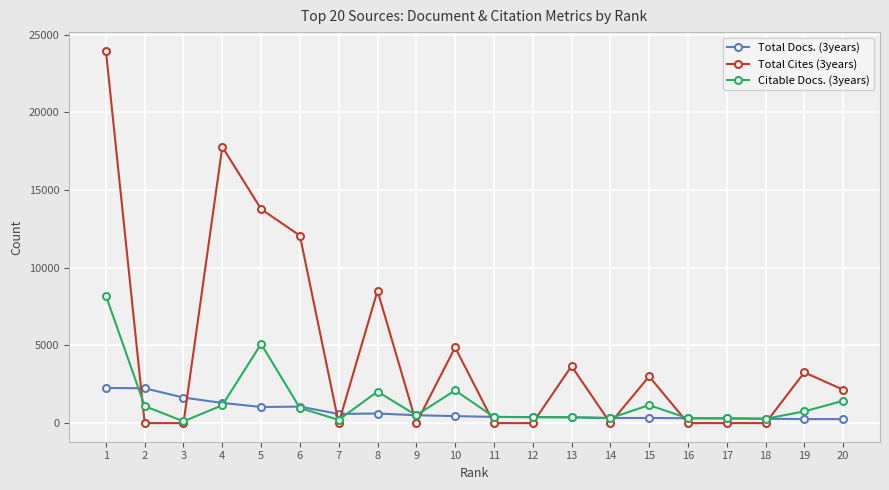

Rank the series by their maximum value, from highest to lowest.

Total Cites (3years), Citable Docs. (3years), Total Docs. (3years)